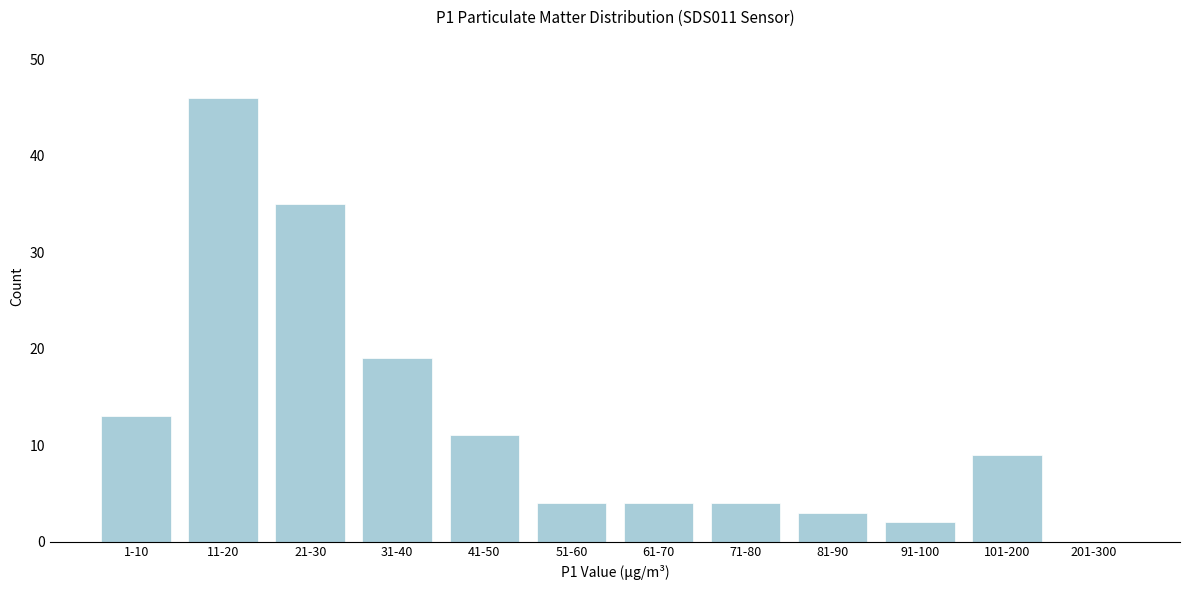

Reading right to left, what are all the values shown in this chart?

201-300=0	101-200=9	91-100=2	81-90=3	71-80=4	61-70=4	51-60=4	41-50=11	31-40=19	21-30=35	11-20=46	1-10=13